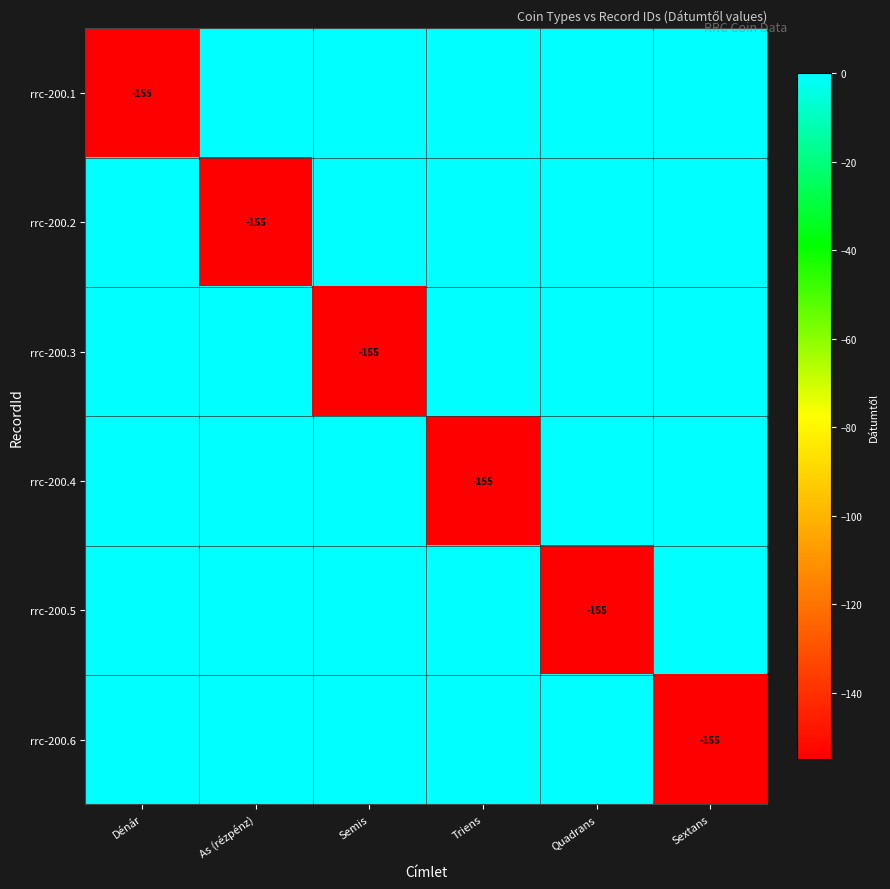

How many categories are shown in the chart?

6